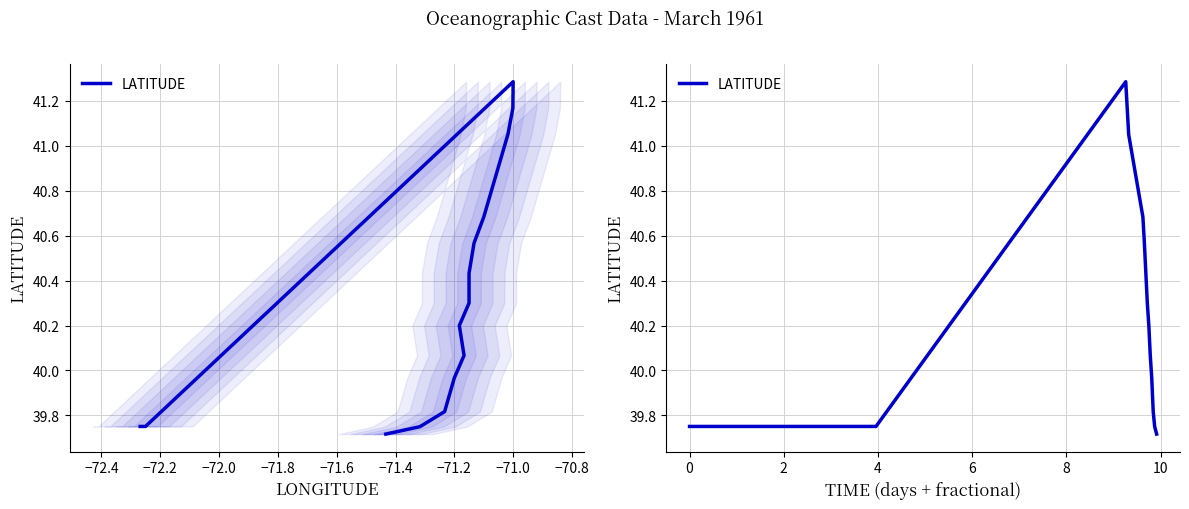

What is the label of the 13th point from the right?

−72.2